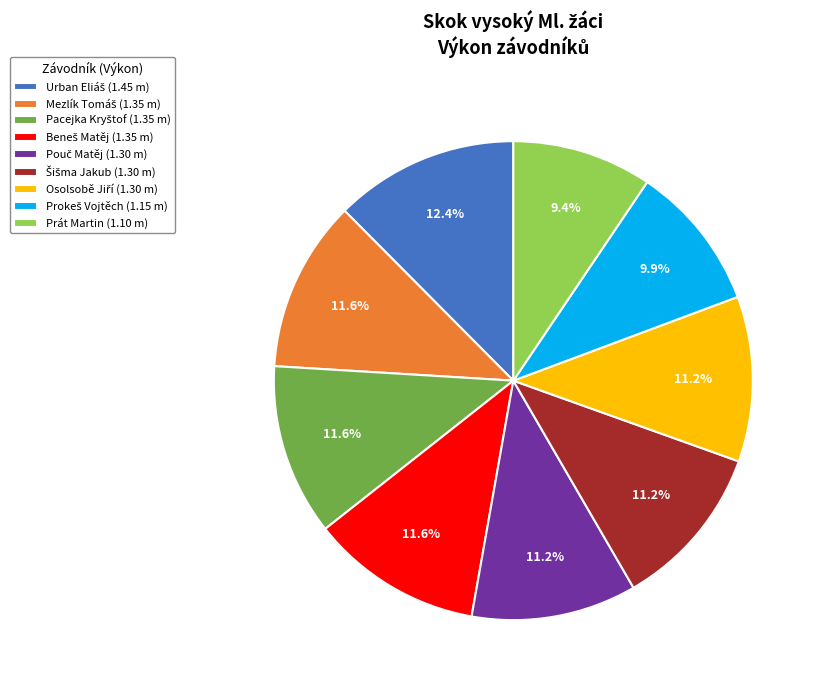

True or false: Prát Martin accounts for 16% of the total.

False